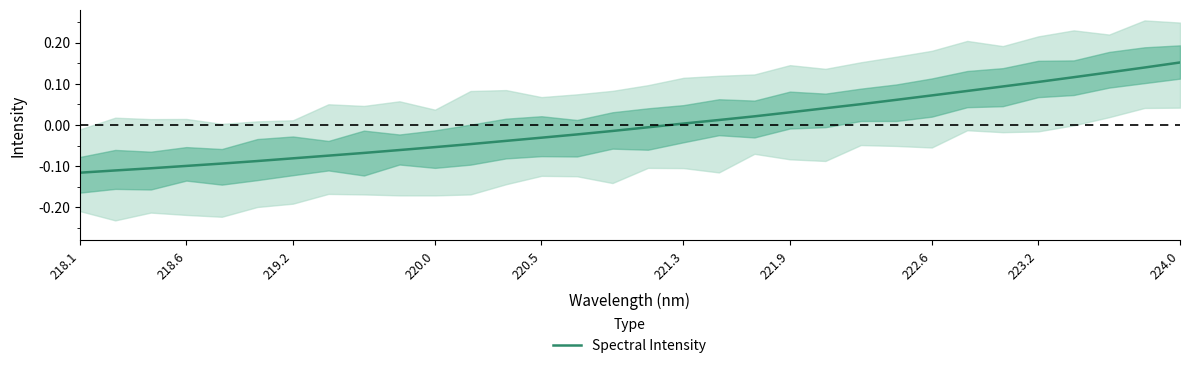

True or false: Spectral Intensity has a value of -0.0 at 219.2.

False